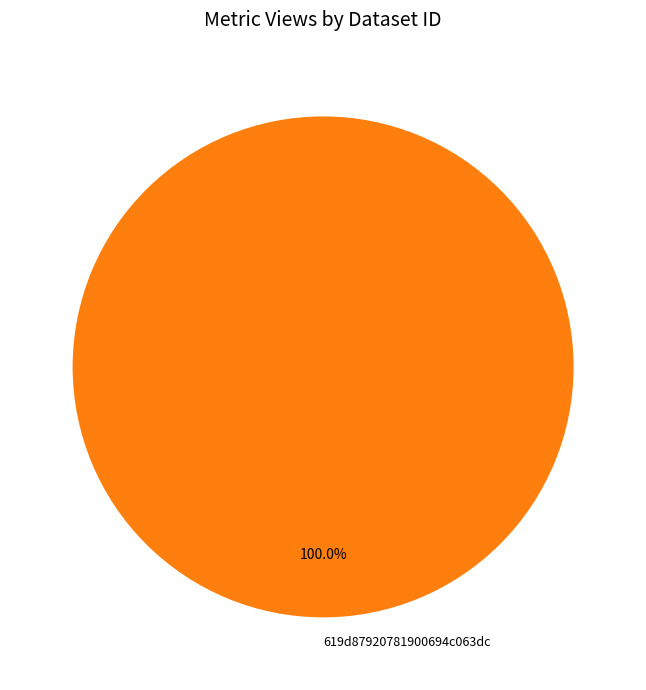

How many slices are in this pie chart?

1